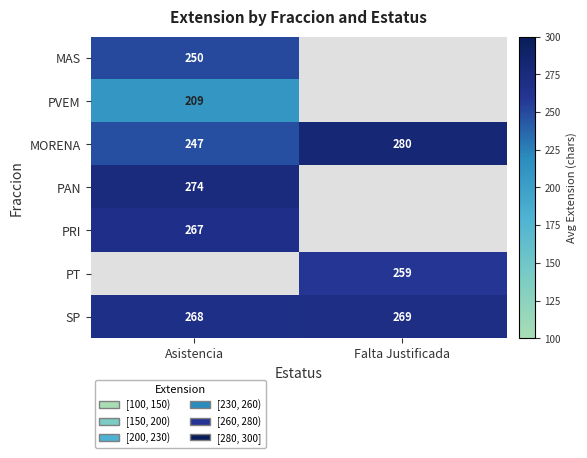

What is the average value of the MORENA series?

264